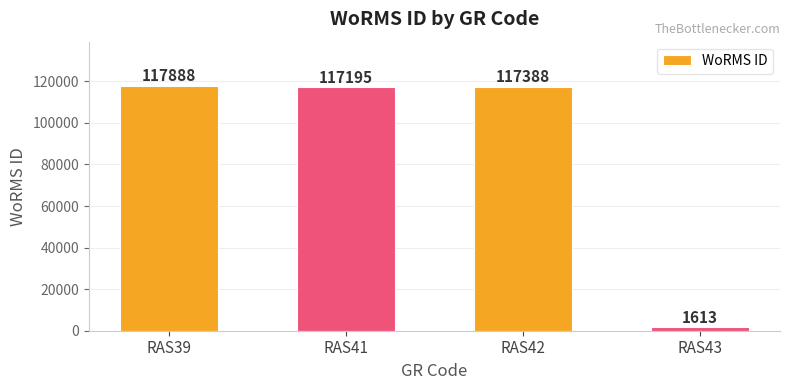

Are the bars horizontal?

No